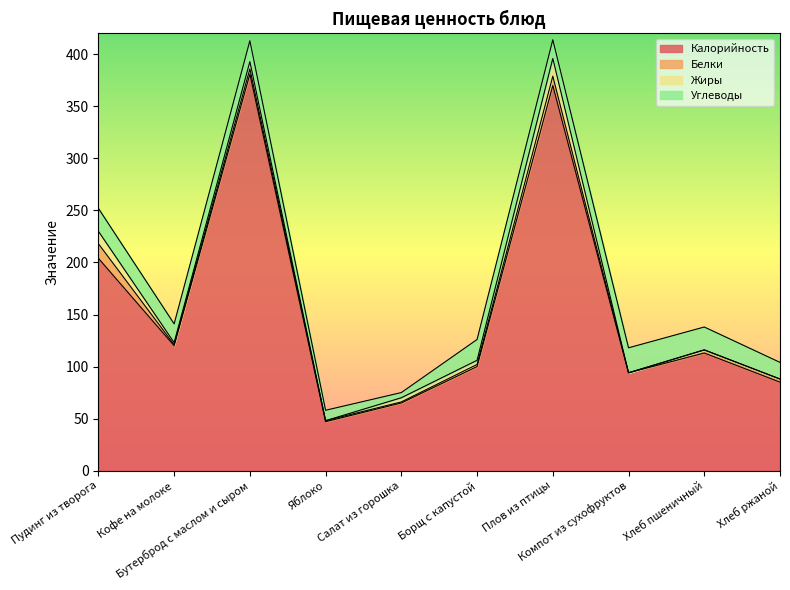

At which label does Жиры first exceed 4?

Пудинг из творога